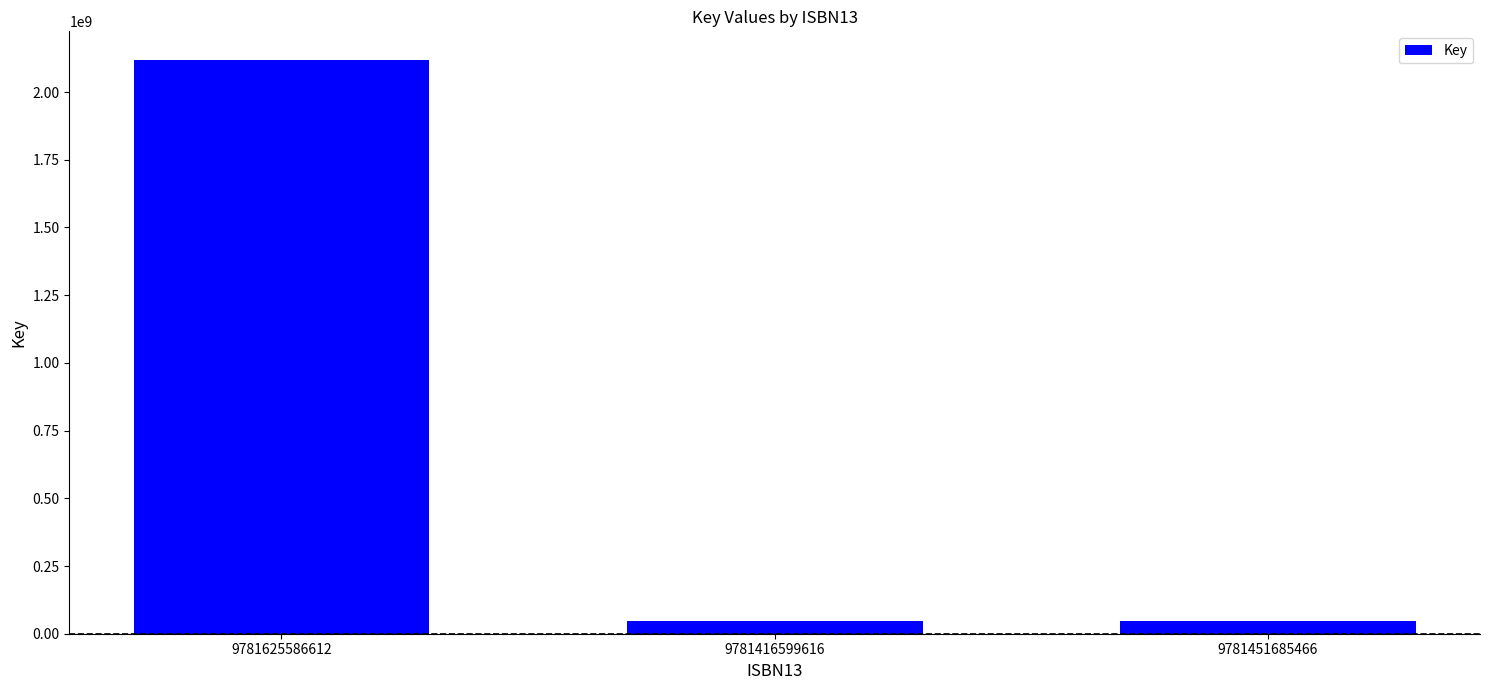

Is it true that the value at 9781416599616 is 48649402?

True